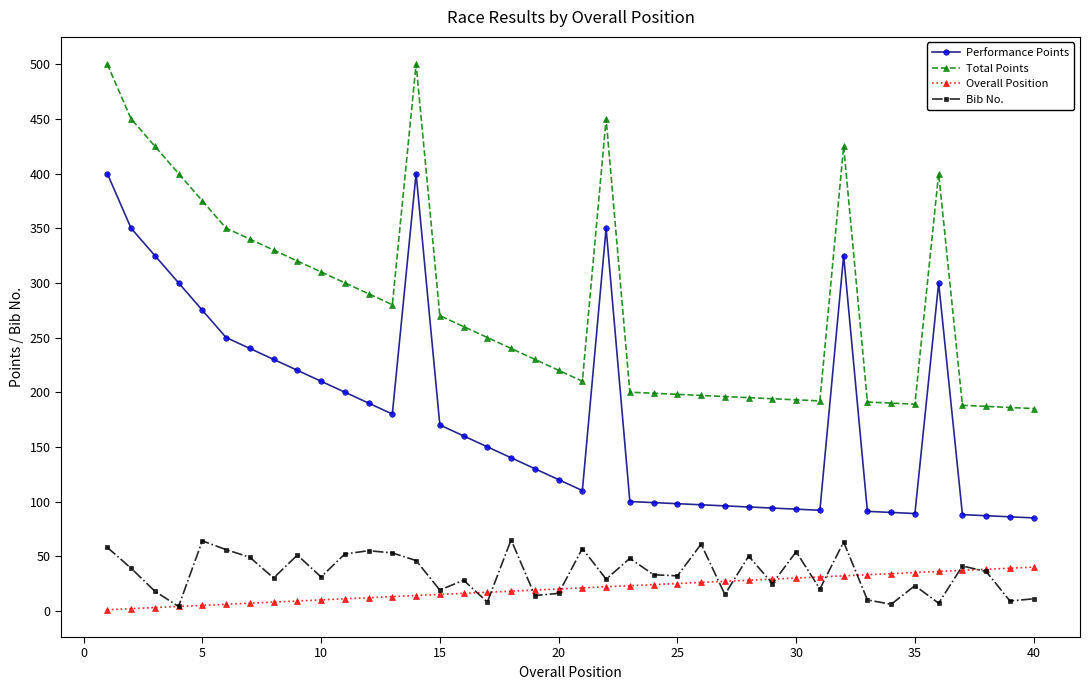

True or false: Overall Position and Performance Points intersect in this chart.

False